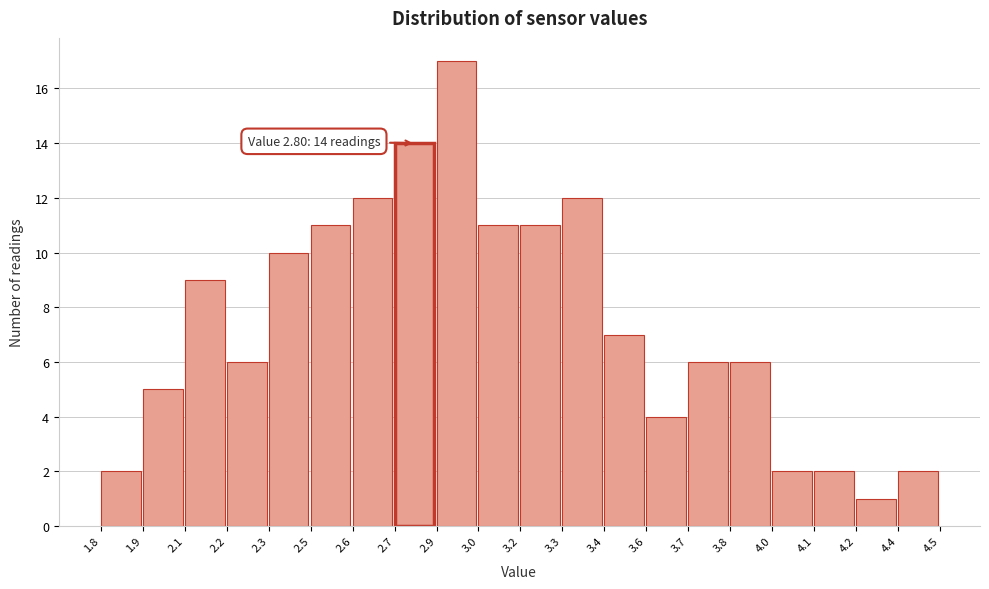

Reading left to right, list all the values displayed in this chart.

1.8=2	1.9=5	2.1=9	2.2=6	2.3=10	2.5=11	2.6=12	2.7=14	2.9=17	3.0=11	3.2=11	3.3=12	3.4=7	3.6=4	3.7=6	3.8=6	4.0=2	4.1=2	4.2=1	4.4=2